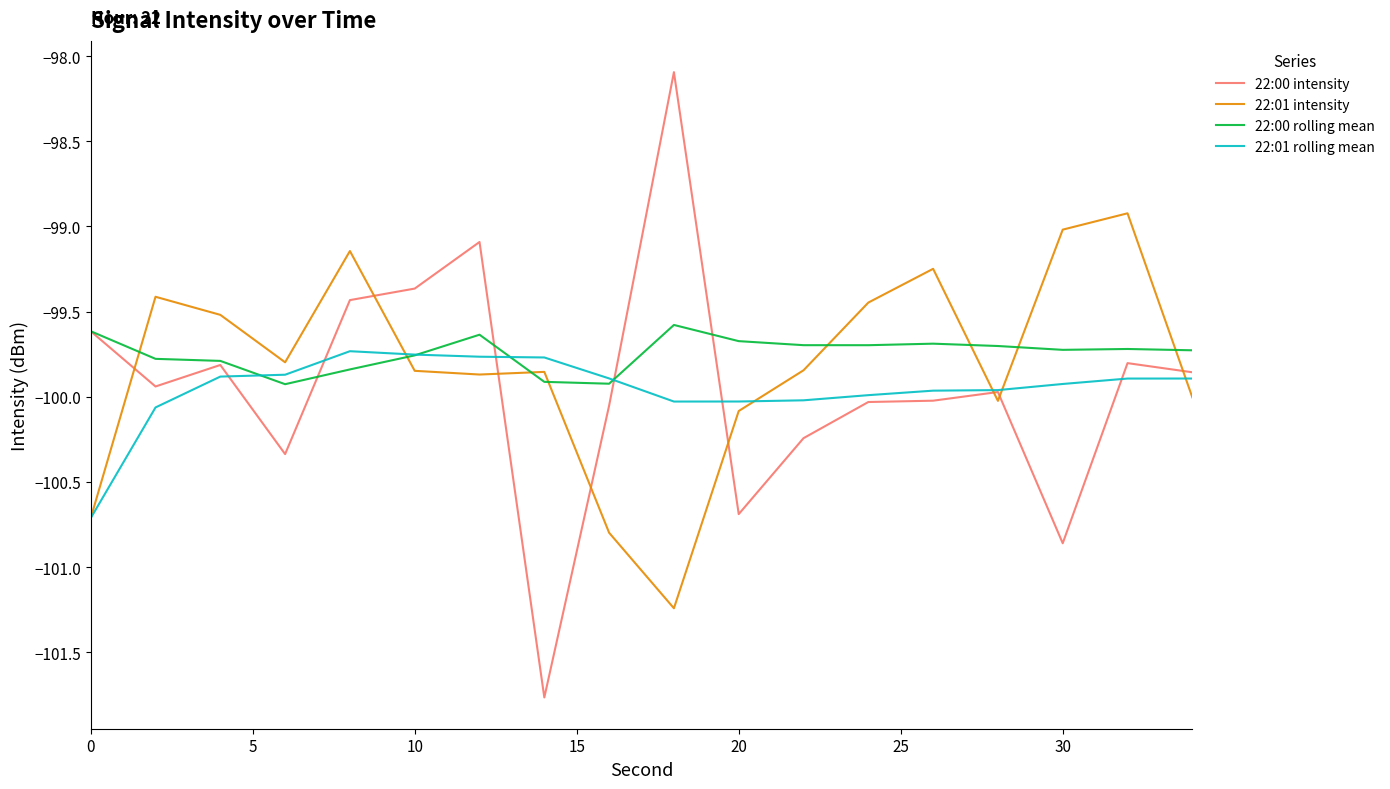

What is the difference between the maximum and minimum values in the 22:00 rolling mean series?

0.3